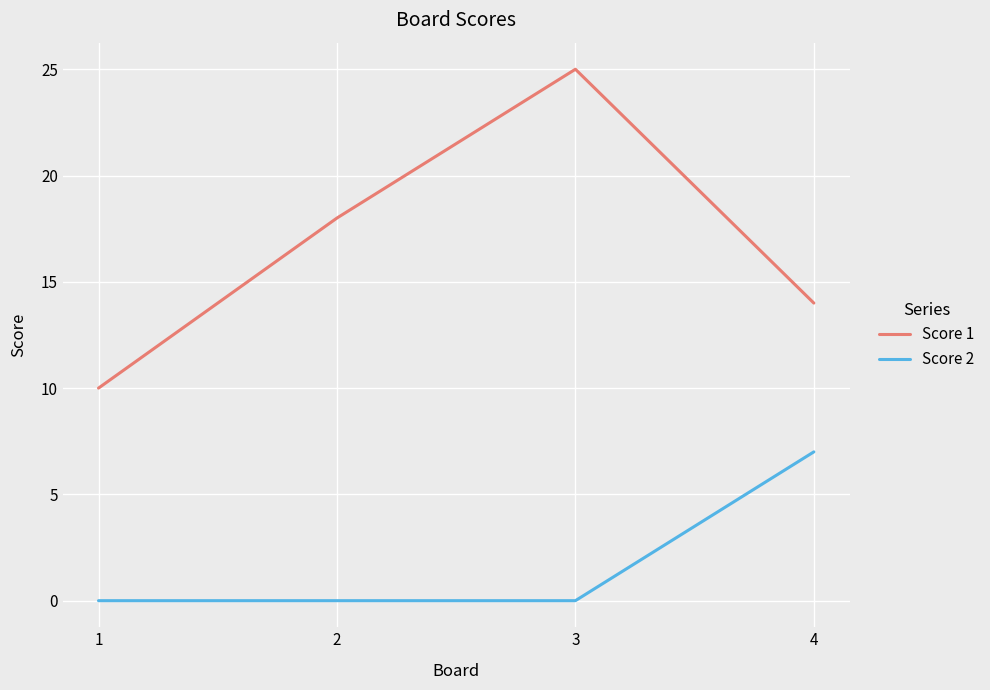

At which category does Score 1 reach its first local peak?

3